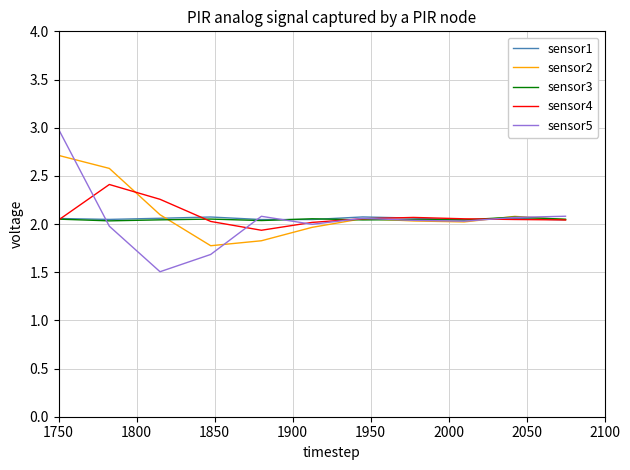

Which series has the largest range (max minus min)?

sensor5